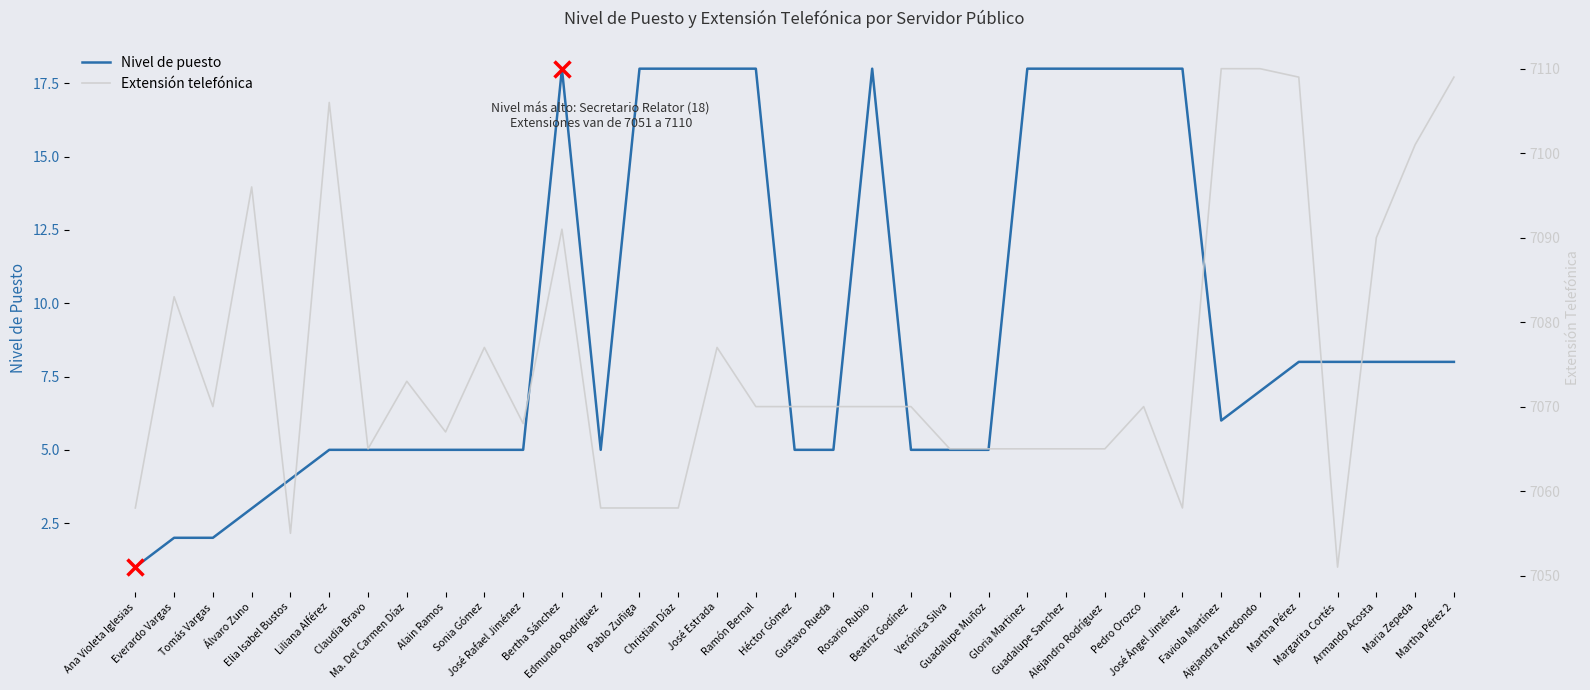

What is the value of the Extensión telefónica point at the 35th from the left?

7109